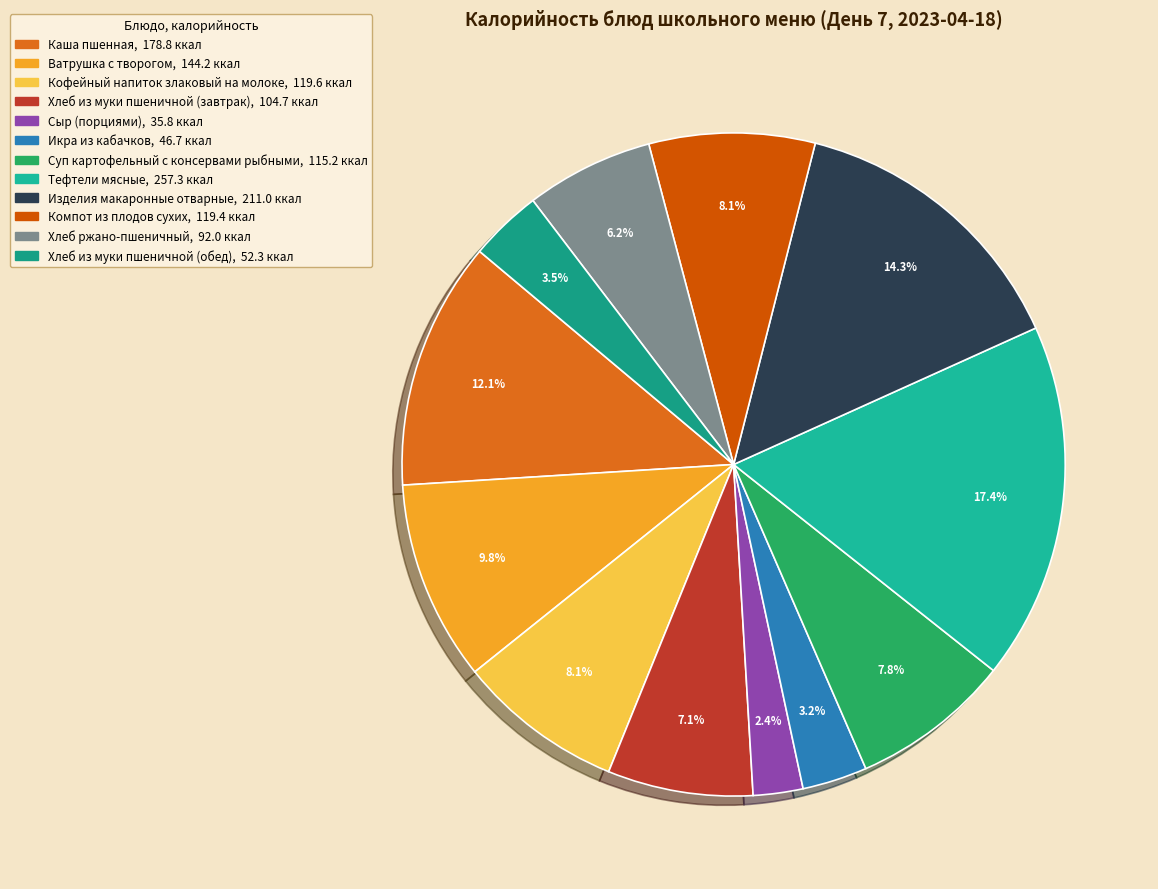

Rank the categories by value from lowest to highest.

Сыр (порциями), Икра из кабачков, Хлеб из муки пшеничной (обед), Хлеб ржано-пшеничный, Хлеб из муки пшеничной (завтрак), Суп картофельный с консервами рыбными, Компот из плодов сухих, Кофейный напиток злаковый на молоке, Ватрушка с творогом, Каша пшенная, Изделия макаронные отварные, Тефтели мясные